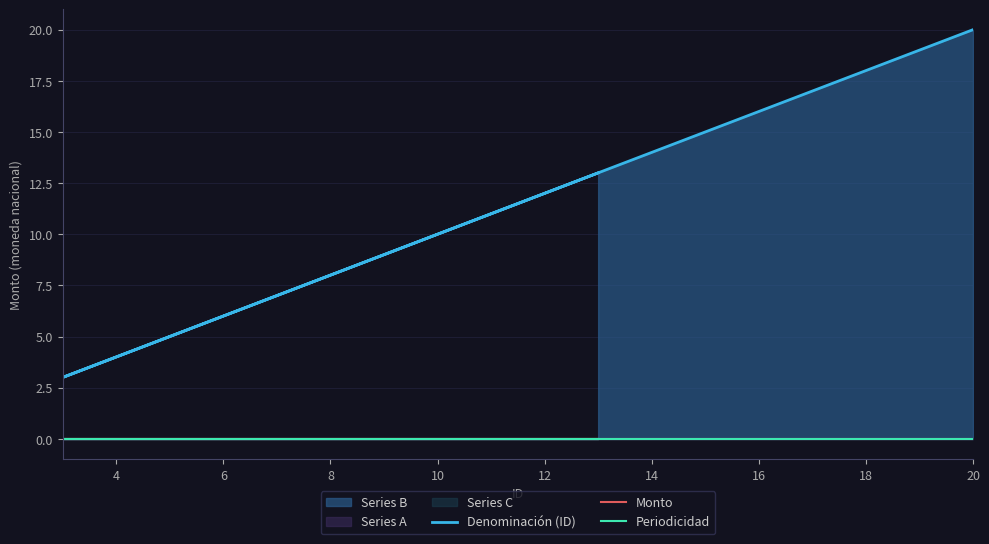

Which series changed the most between 6 and 10?

Denominación (ID)